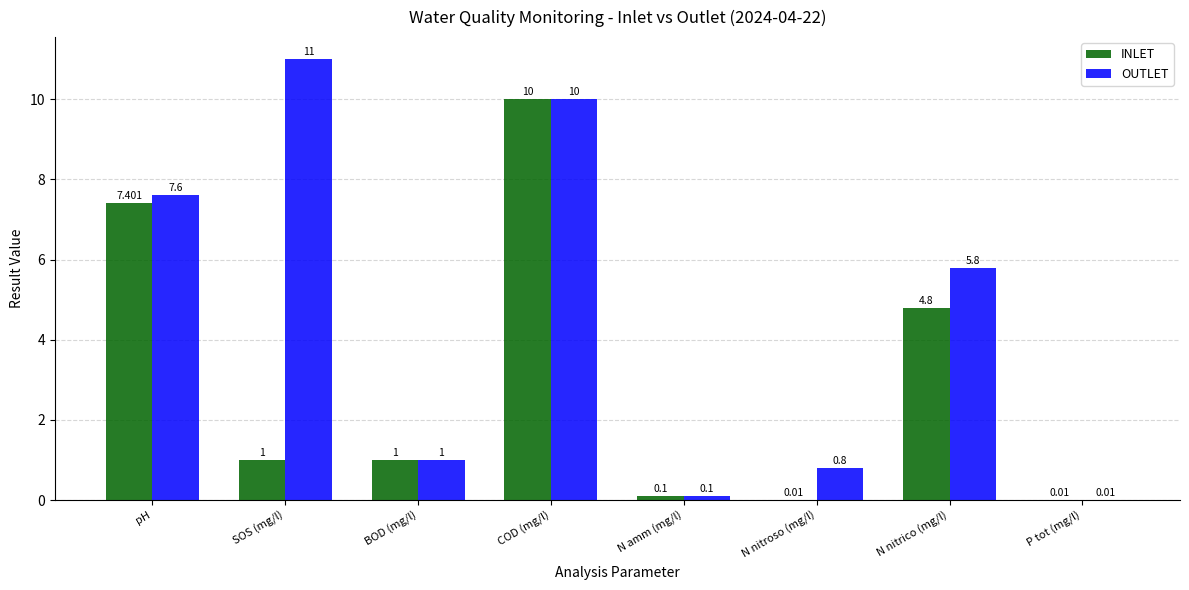

Is the value of INLET at SOS (mg/l) greater than the value of OUTLET at P tot (mg/l)?

Yes